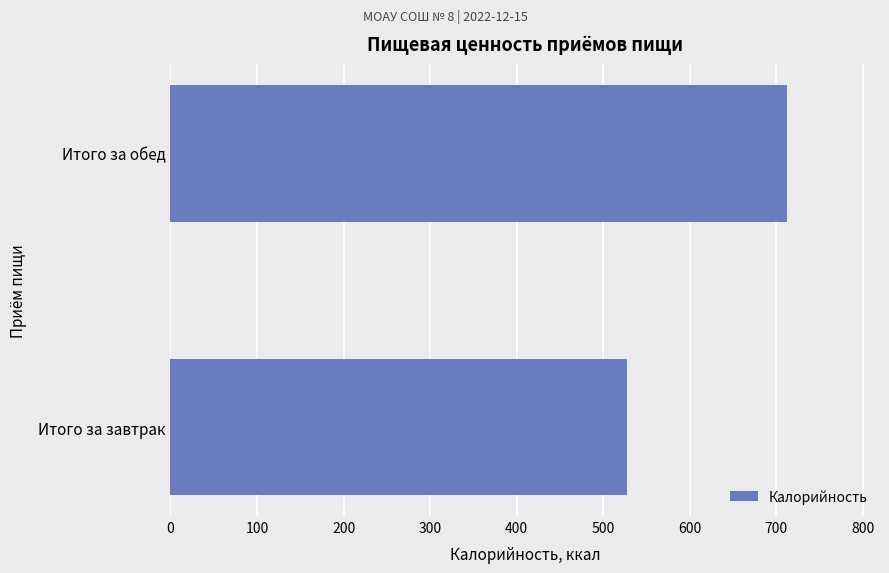

The chart shows a value of 712.9 at Итого за обед. True or false?

True